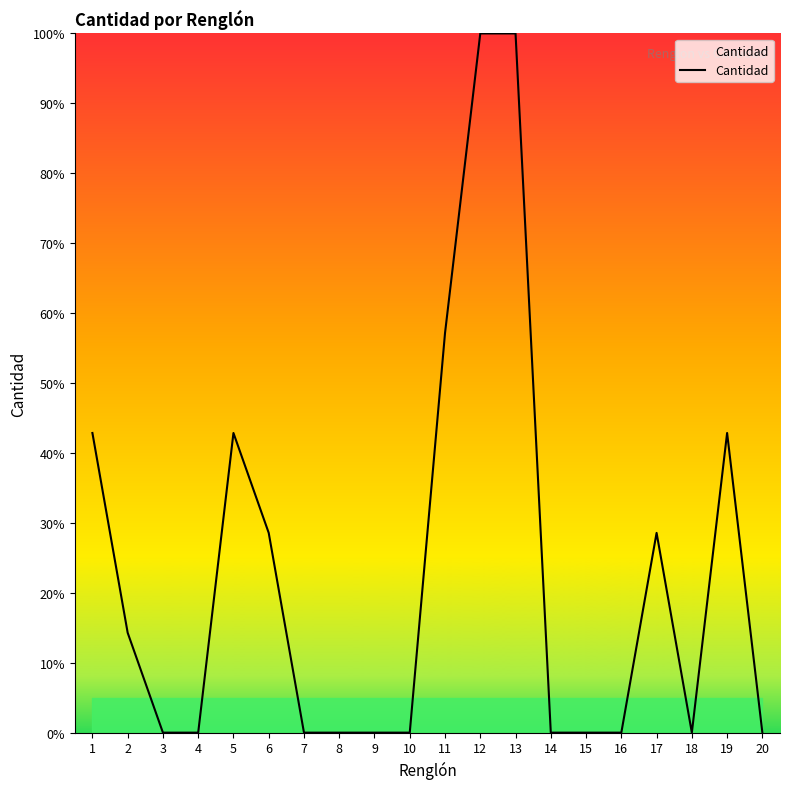

Is it true that the value at 8 is 0.0?

True